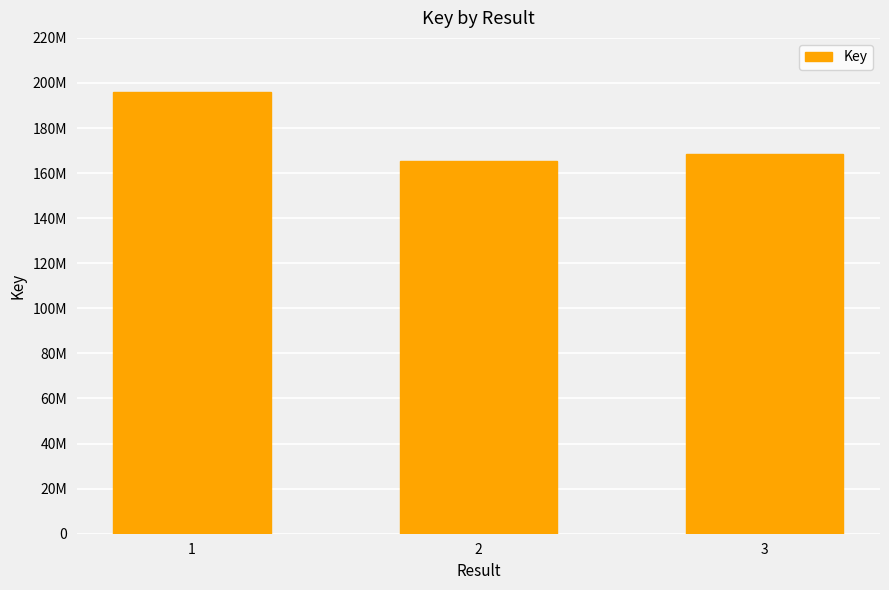

Does the chart contain any negative values?

No